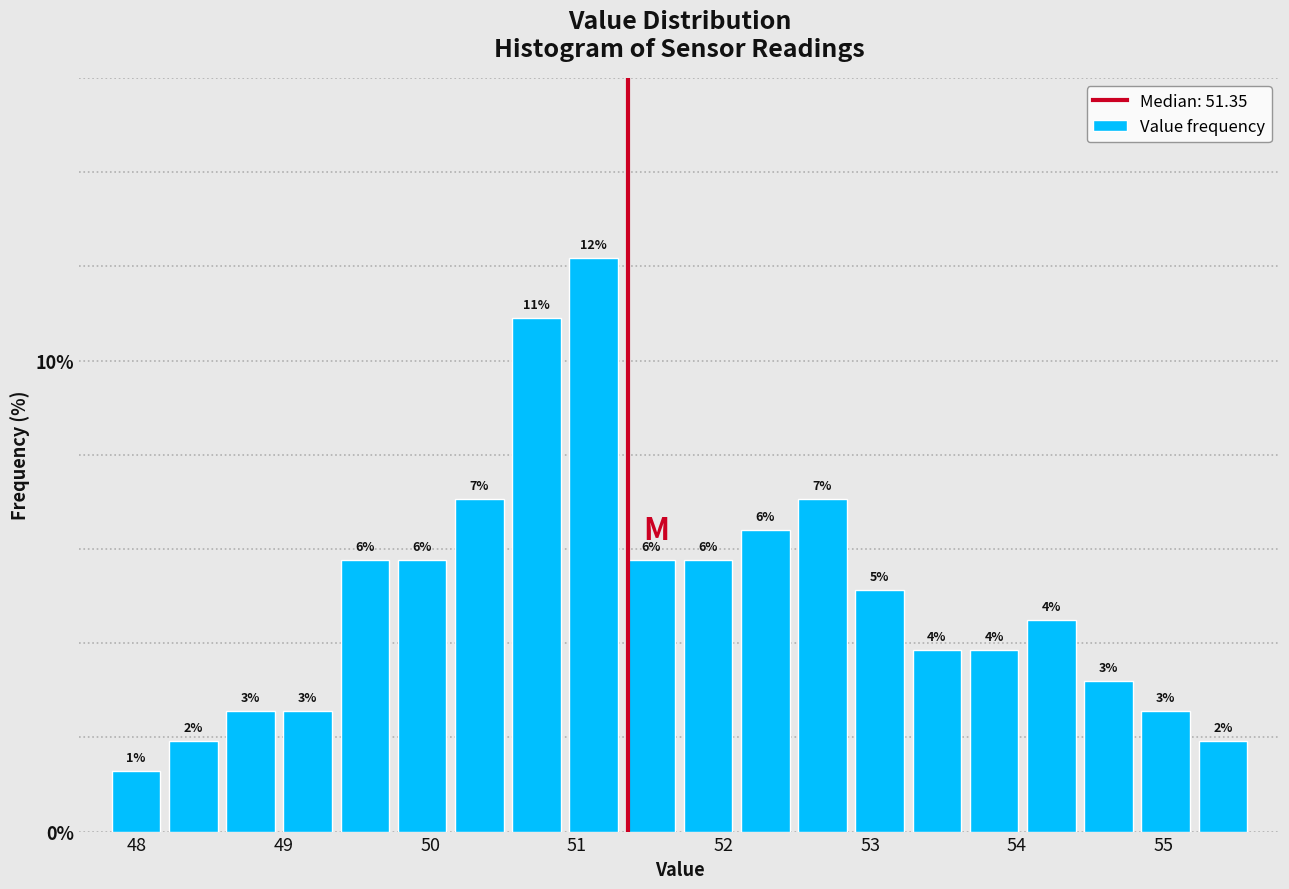

Read against the x-axis, roughly where is the centre of the tallest bar?

51.1